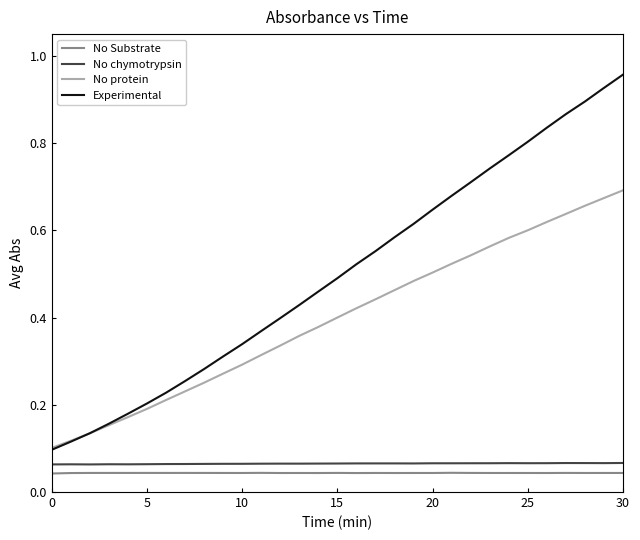

Which series has the widest spread of values?

Experimental